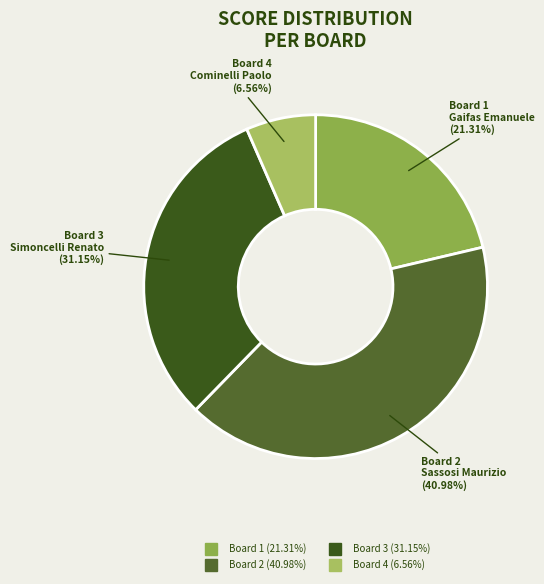

How many slices are in this pie chart?

4